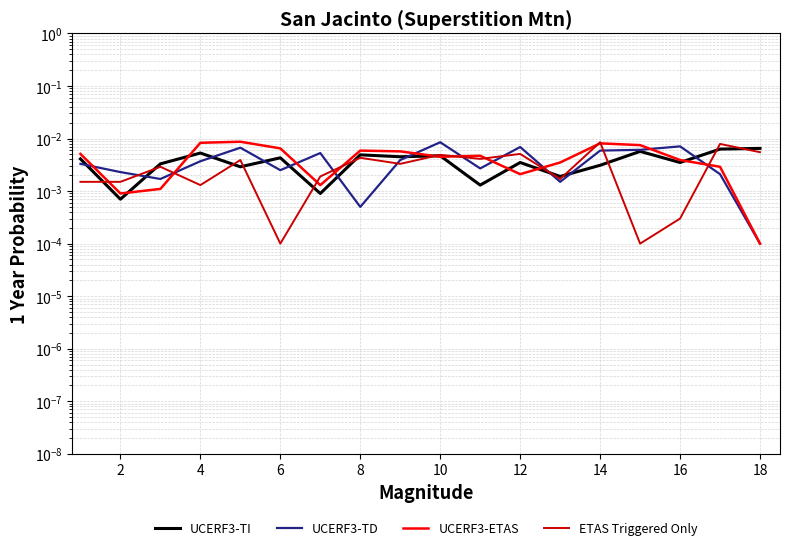

How many lines are shown in the chart?

4